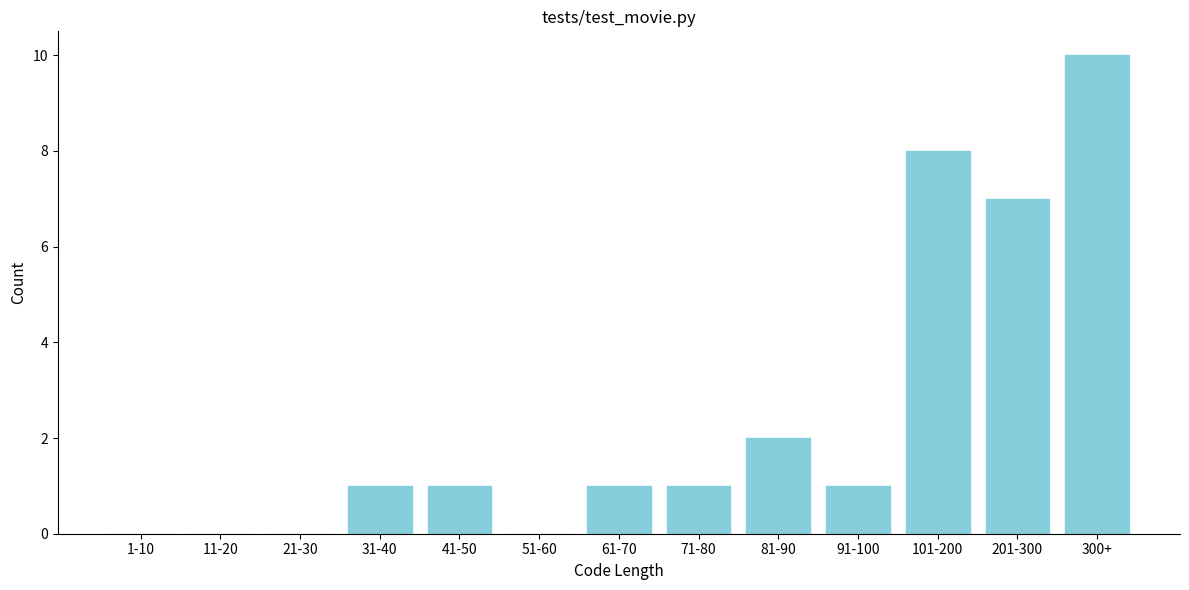

Reading right to left, list all the values displayed in this chart.

300+=10	201-300=7	101-200=8	91-100=1	81-90=2	71-80=1	61-70=1	51-60=0	41-50=1	31-40=1	21-30=0	11-20=0	1-10=0